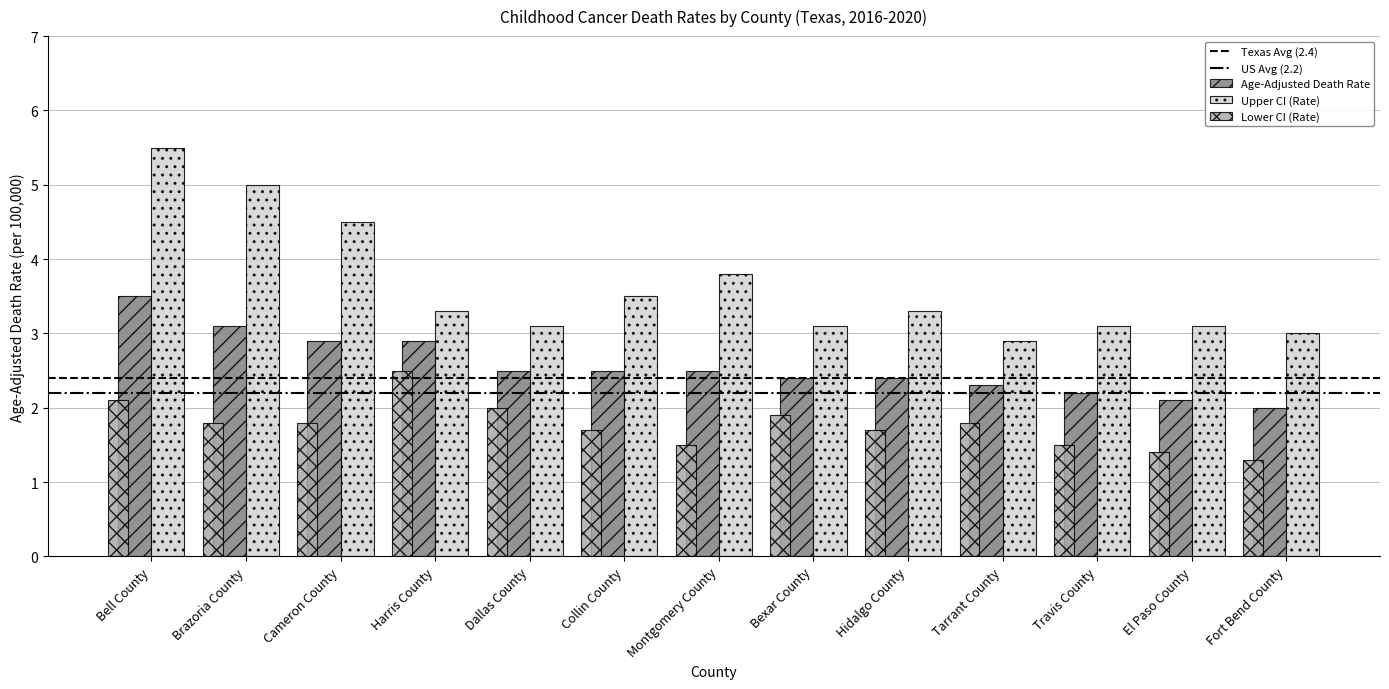

List the series in order of their overall mean, lowest first.

Lower CI (Rate), Age-Adjusted Death Rate, Upper CI (Rate)